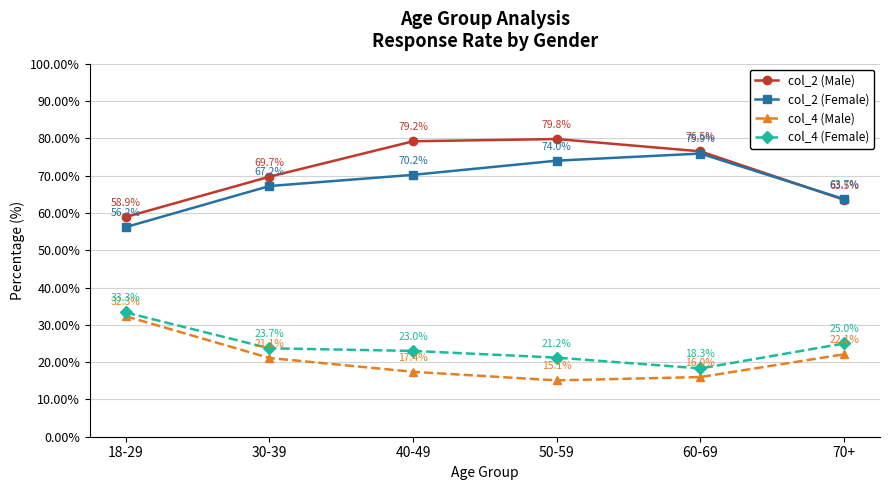

Between 40-49 and 70+, which series saw the biggest shift?

col_2 (Male)